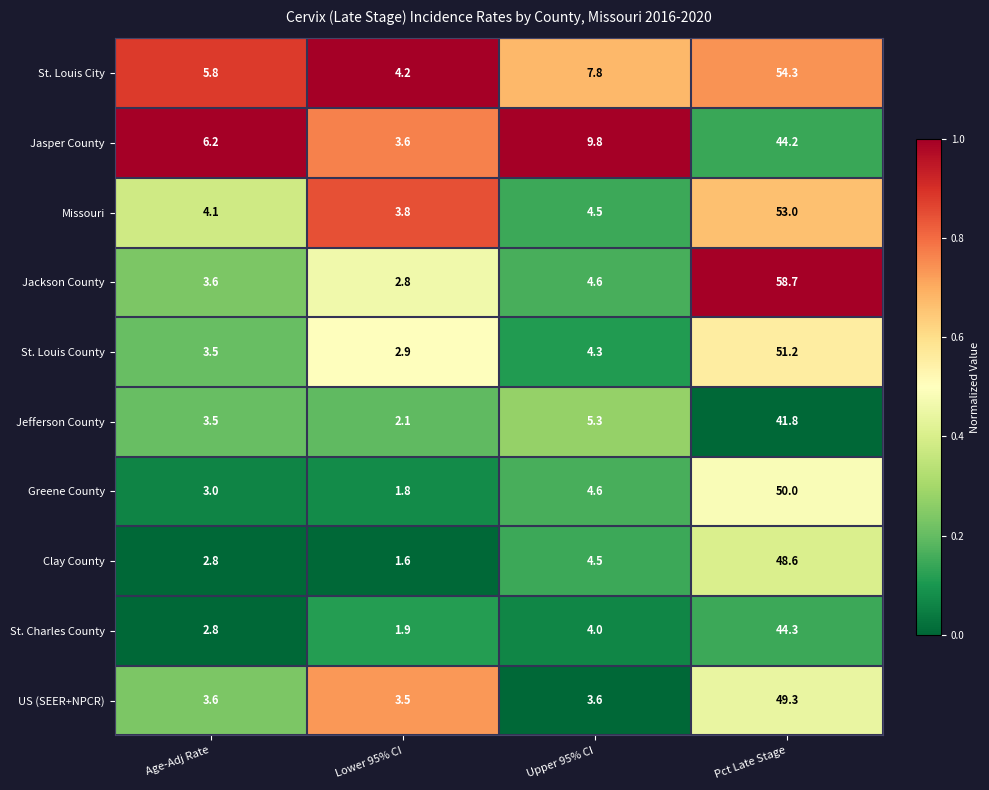

The value of Missouri at Lower 95% CI is 2.4. True or false?

False